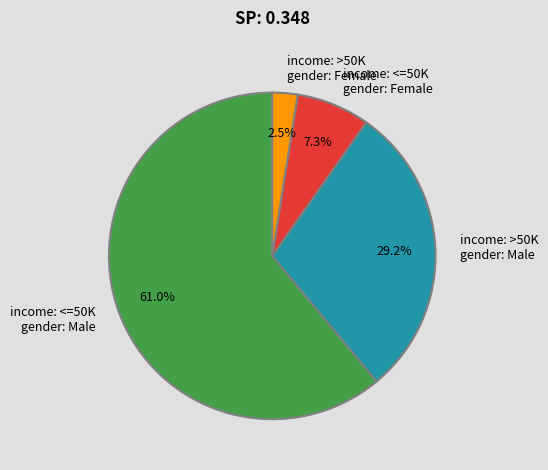

Approximately how many times larger is the value at income: >50K gender: Male compared to income: <=50K gender: Female?

4.0